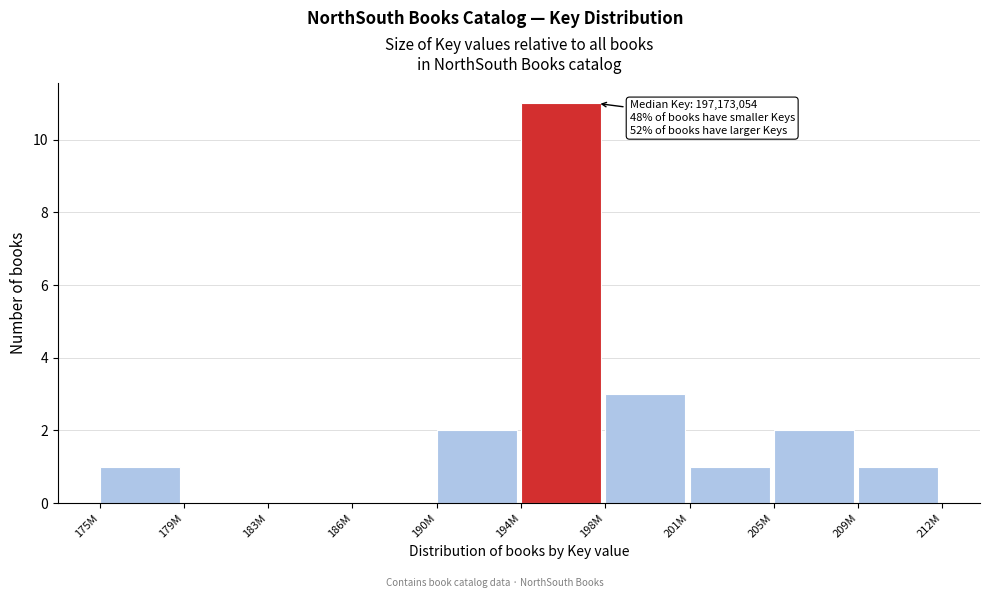

Reading right to left, transcribe all the data shown in this chart.

209M=1	205M=2	201M=1	198M=3	194M=11	190M=2	186M=0	183M=0	179M=0	175M=1